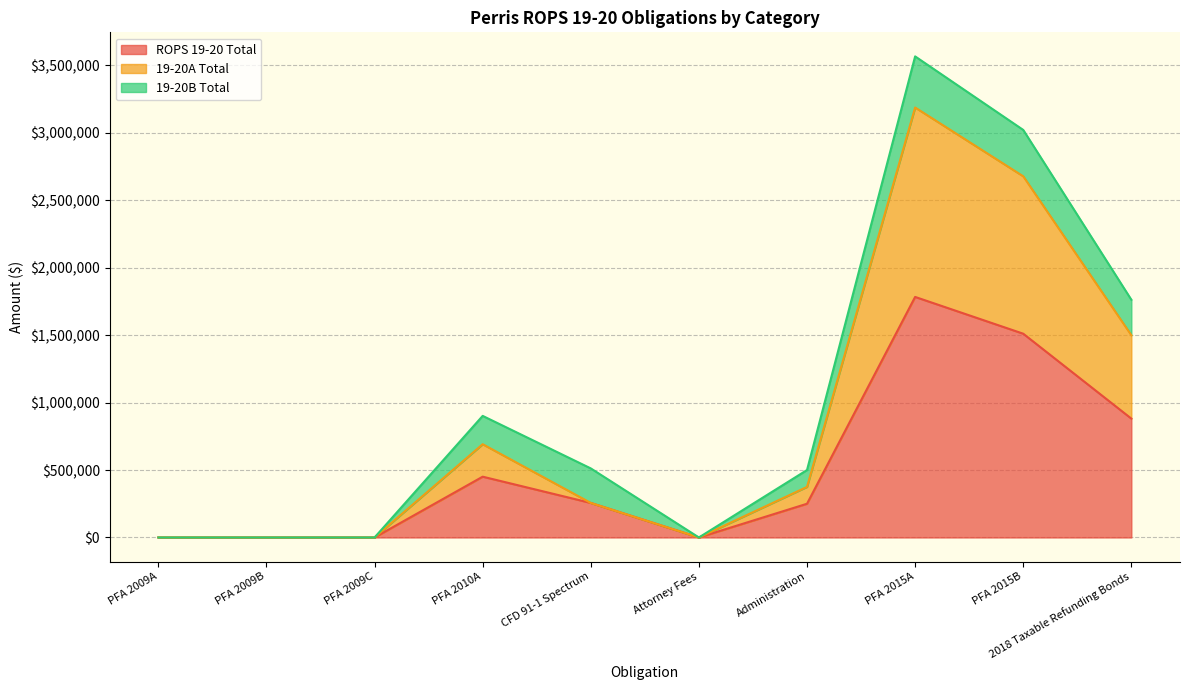

What is the average value of the ROPS 19-20 Total series?

513140